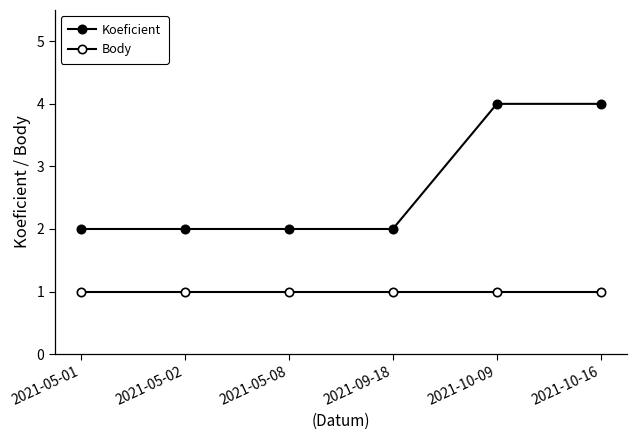

Is the value of Koeficient at 2021-05-02 greater than the value of Body at 2021-05-02?

Yes